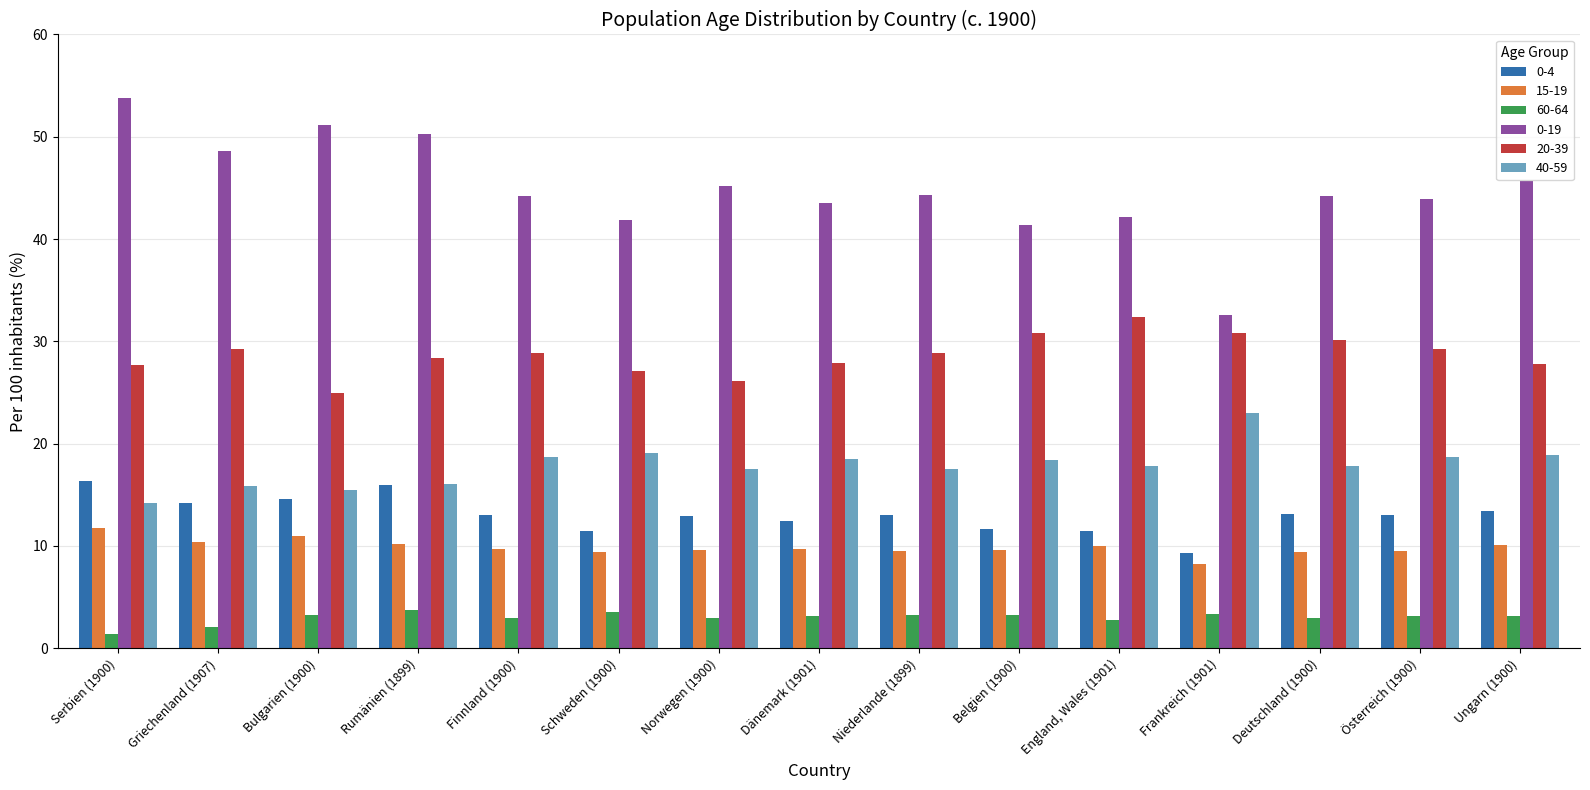

Where does the 20-39 series first go above 28?

Griechenland (1907)